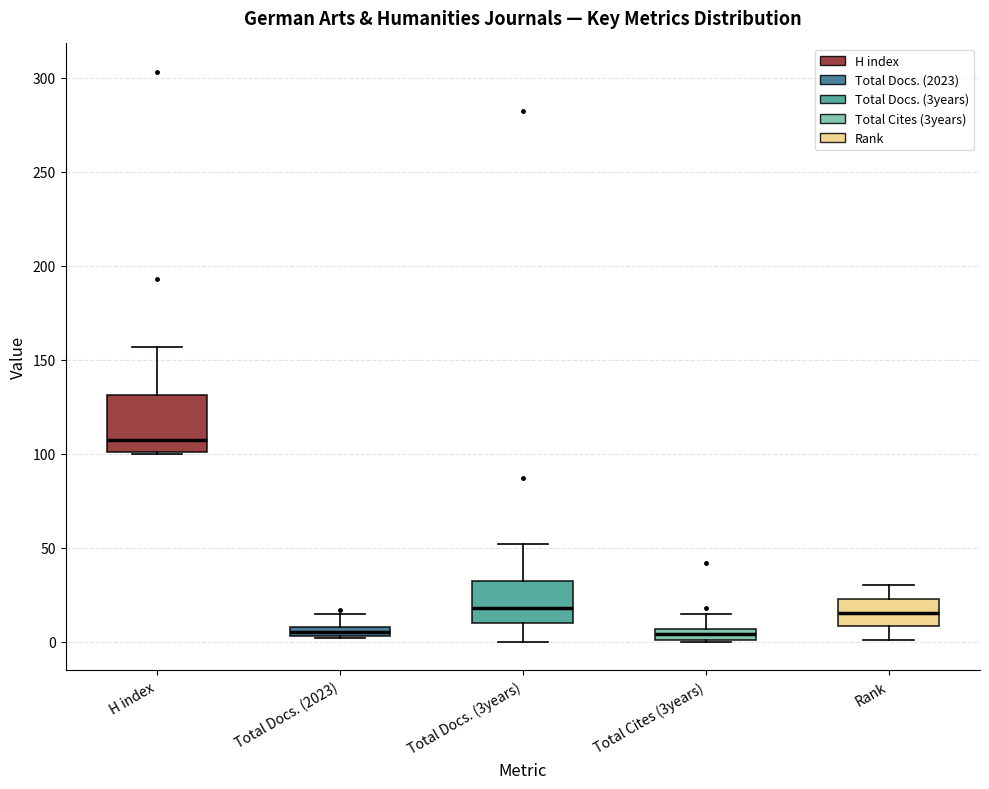

Which box's median line is the highest?

H index